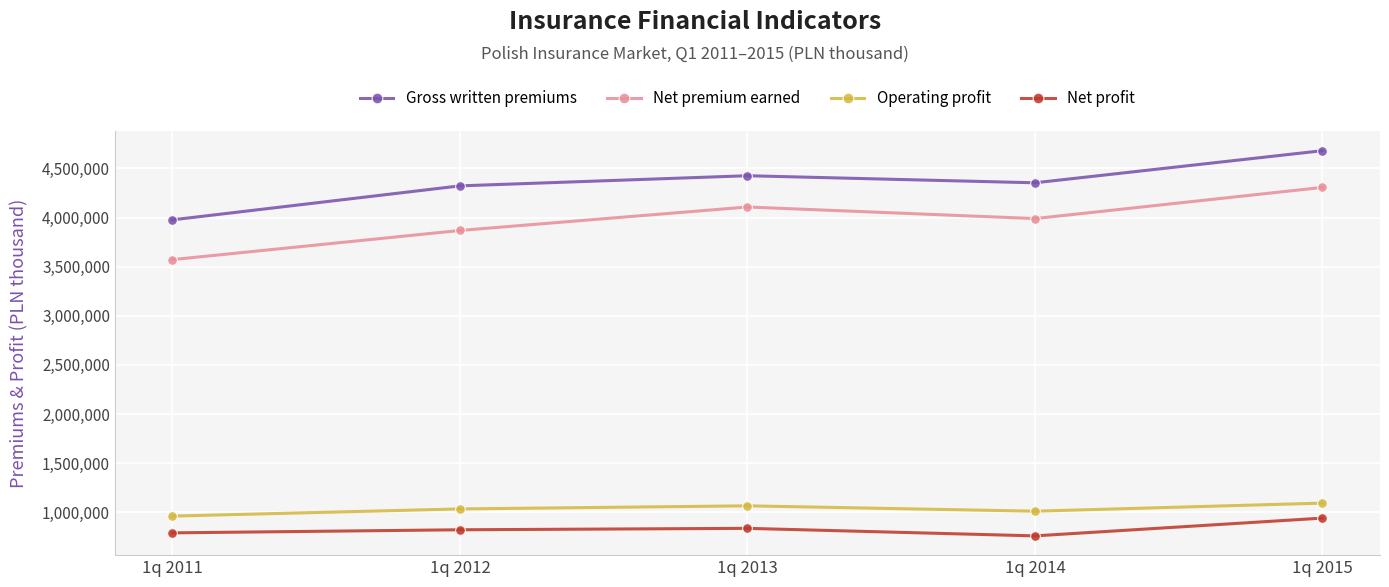

What is the difference between the Net premium earned values at 1q 2012 and 1q 2014?

120883